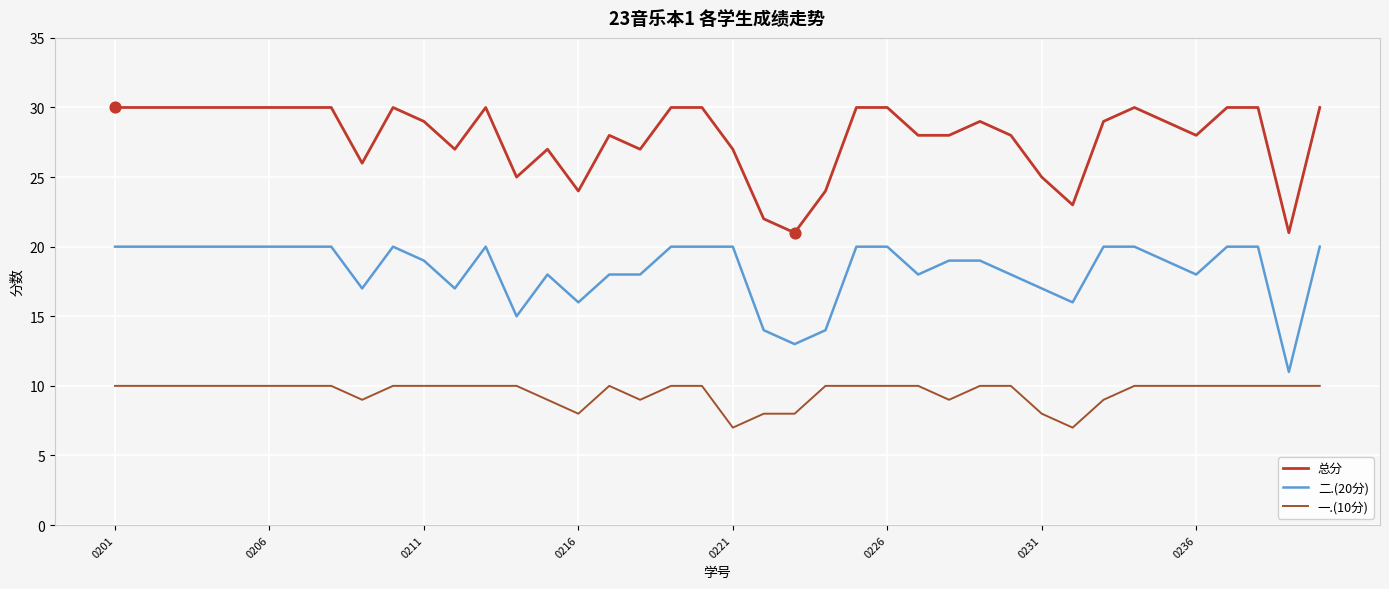

What is the maximum value for 总分?

30